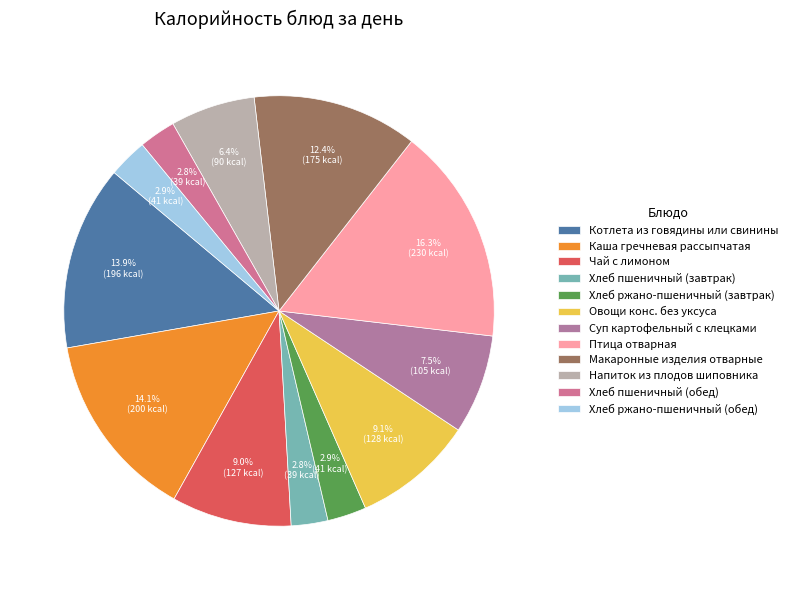

To the nearest percent, what is the combined percentage of Каша гречневая рассыпчатая and Птица отварная?

30%